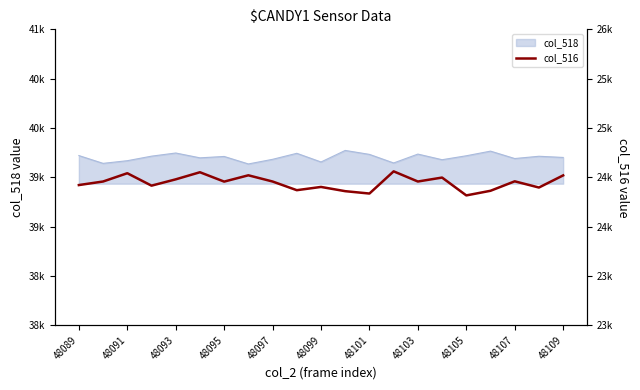

Between 48093 and 48097, which is larger?

48093